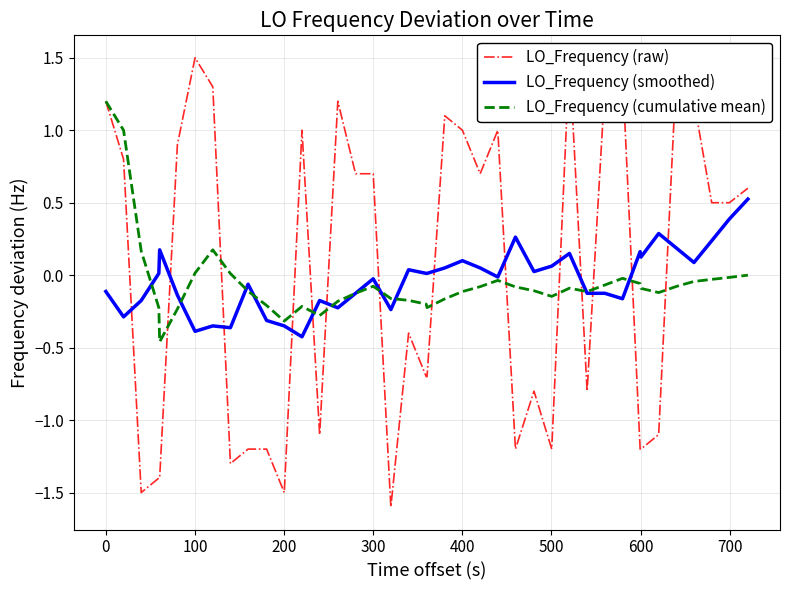

True or false: LO_Frequency (smoothed) has more than 2 points higher than both neighbors.

True